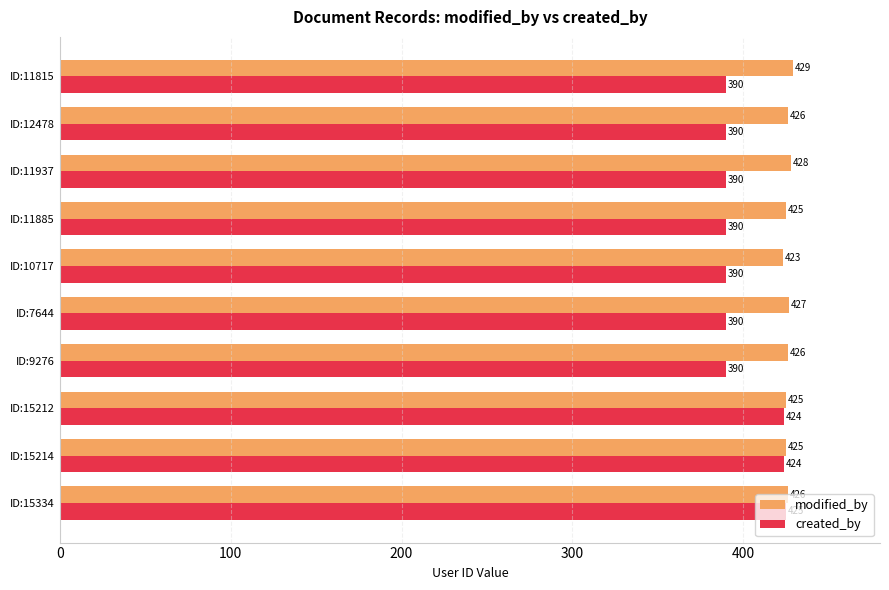

The value of created_by at ID:11815 is 589. True or false?

False